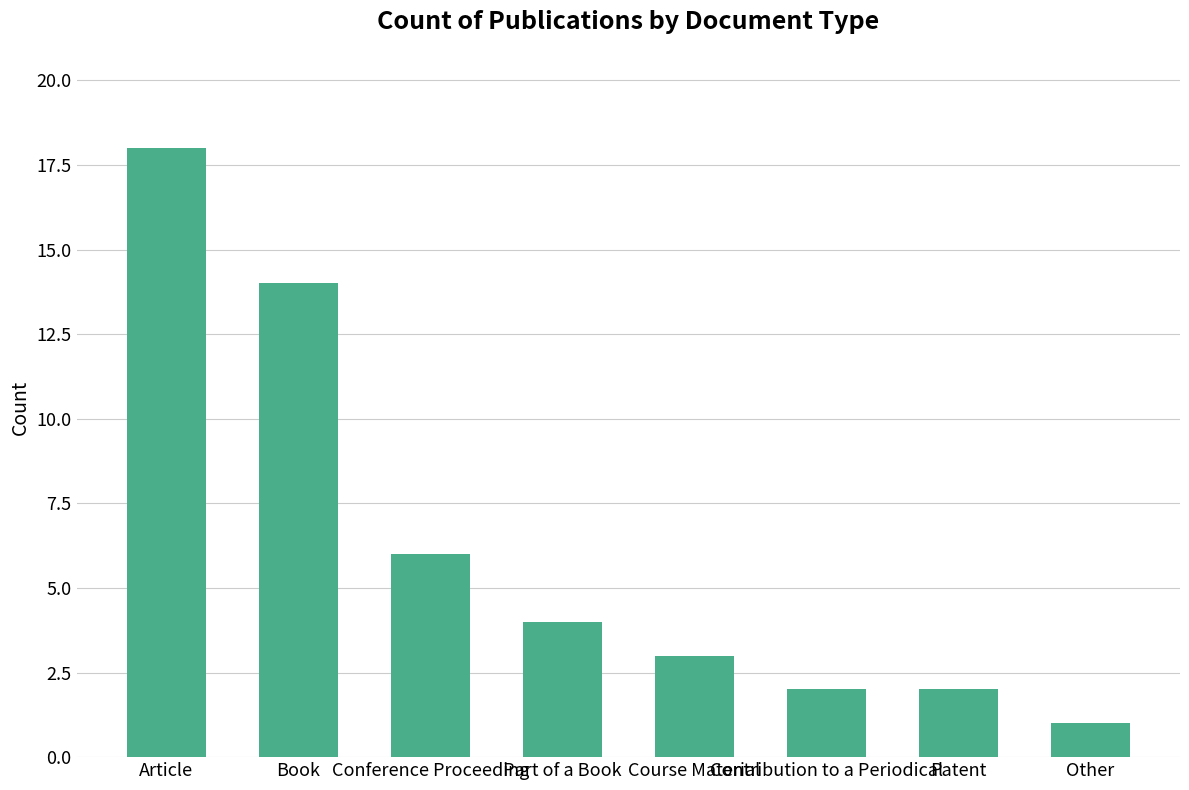

Where is the data nearest to the value 9?

Conference Proceeding